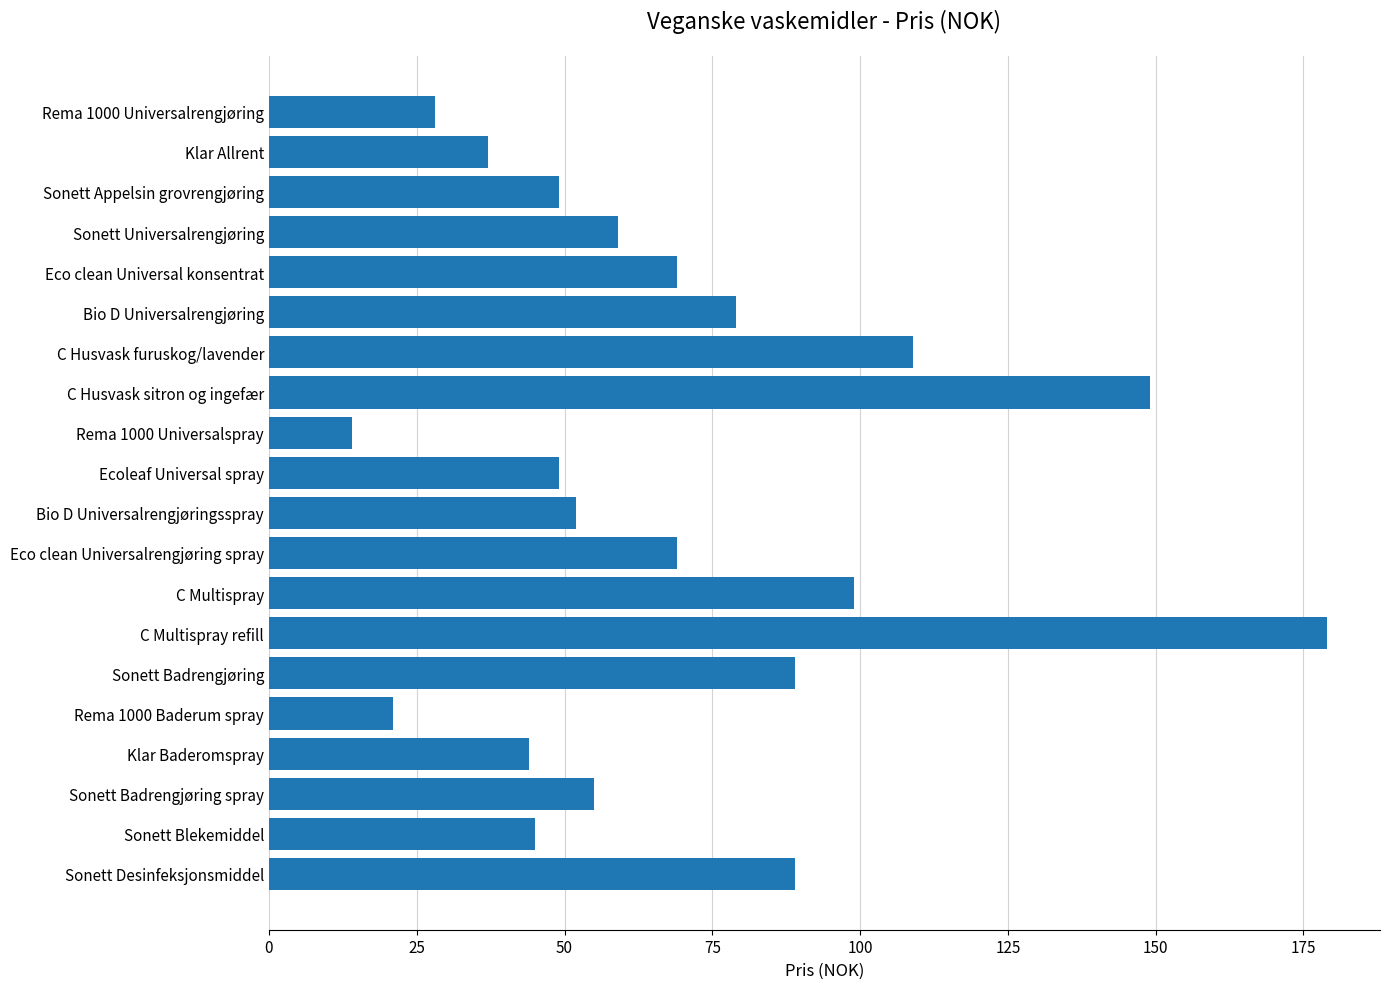

How many bars are there in total?

20